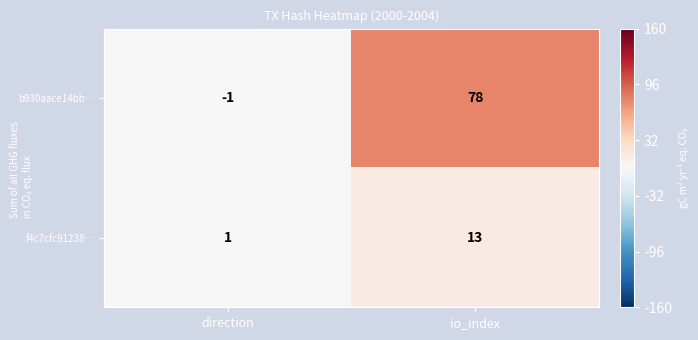

Which series has the largest total across all categories?

b930aace14bb…